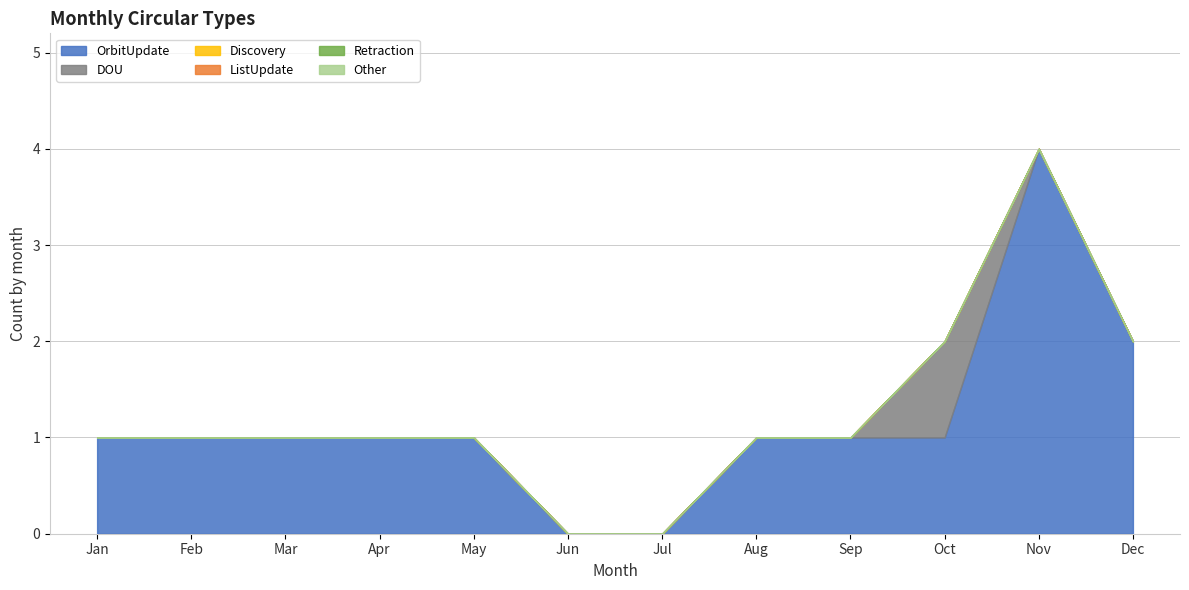

Rank the categories by OrbitUpdate value from lowest to highest.

Jun, Jul, Jan, Feb, Mar, Apr, May, Aug, Sep, Oct, Dec, Nov